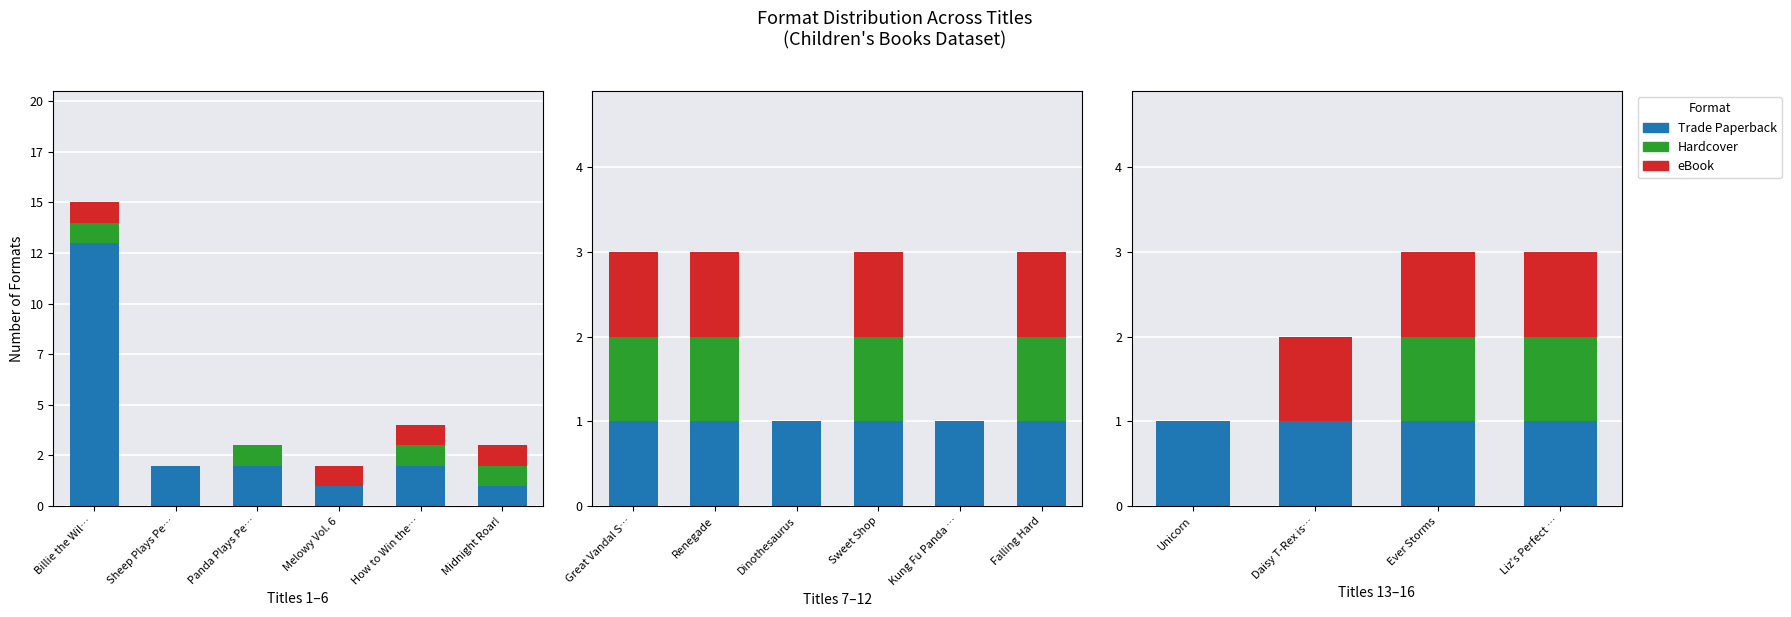

At which category does the chart reach its peak across all series?

Unicorn